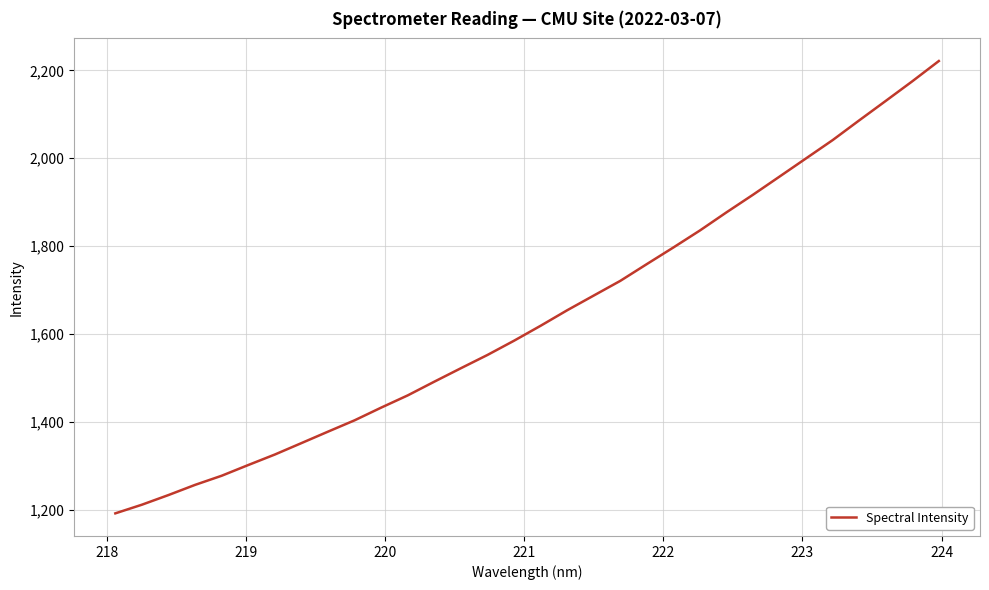

What is the greatest value displayed?

2221.5